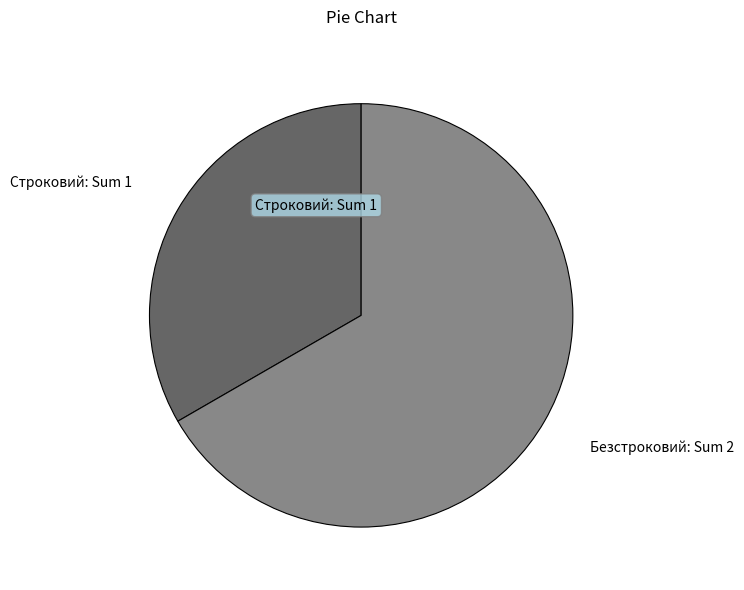

Is the sum of Безстроковий and Строковий greater than half?

Yes